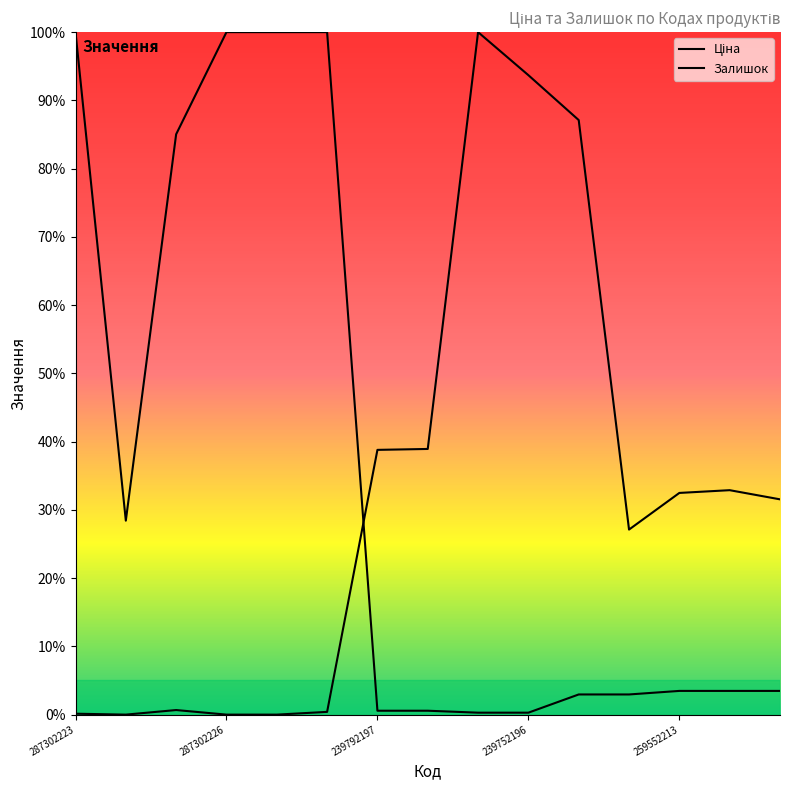

Is it true that Ціна equals 1.0 at 287302226?

True